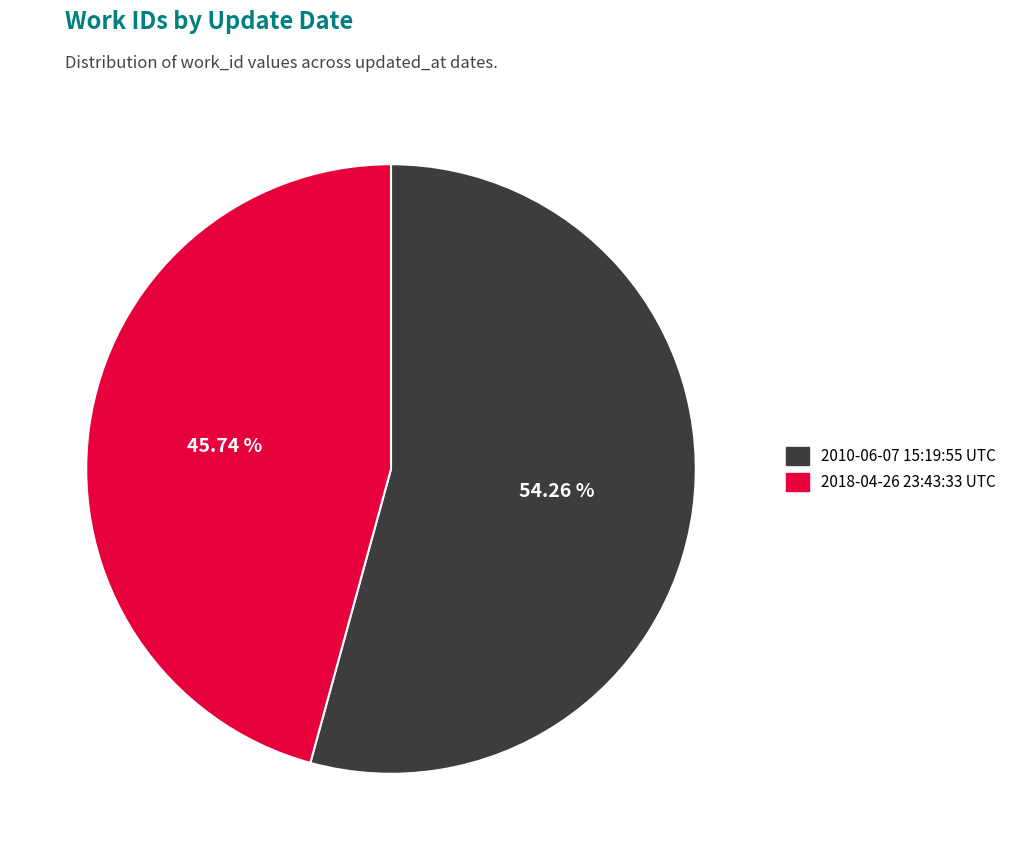

To the nearest percent, what is the difference between the largest and smallest slice percentages?

9%